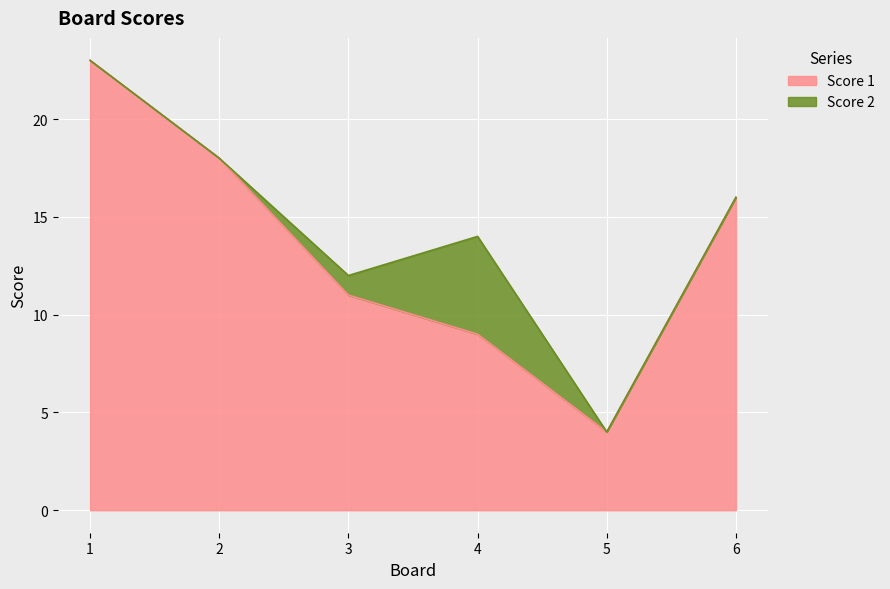

Approximately how many times larger is the value at 4 compared to 2?

0.5